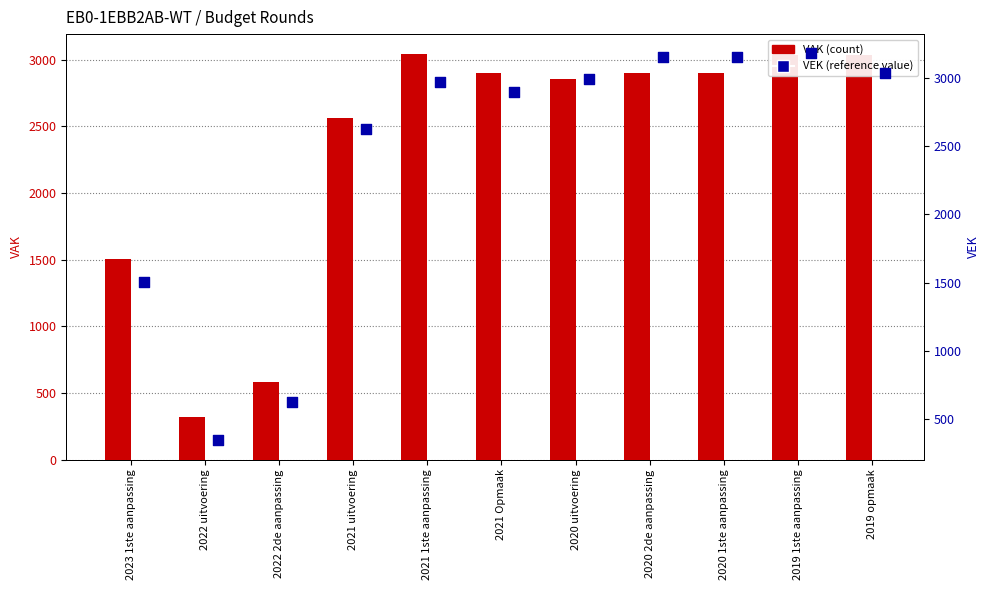

At how many categories does at least one series exceed 1296?

9